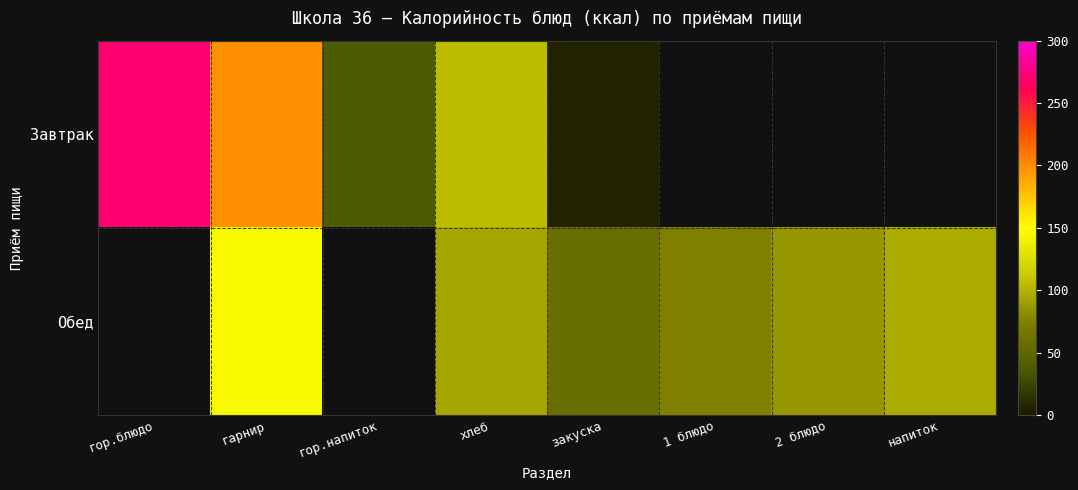

Which series has the largest total across all categories?

Завтрак